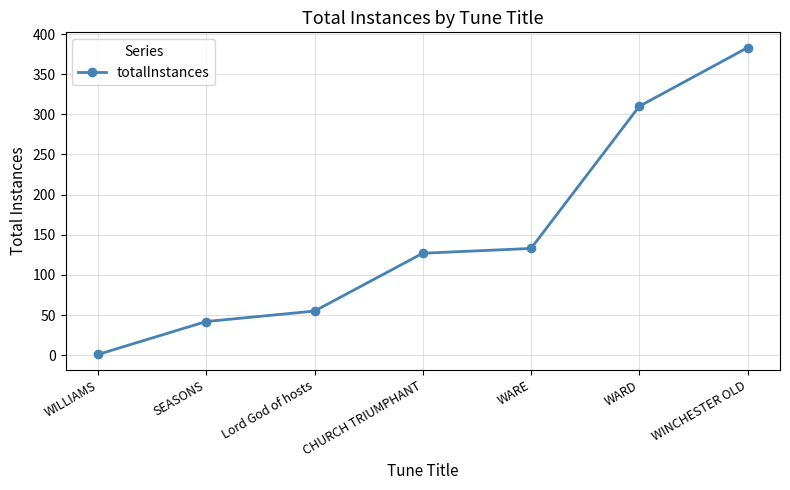

What is the maximum value shown in the chart?

383